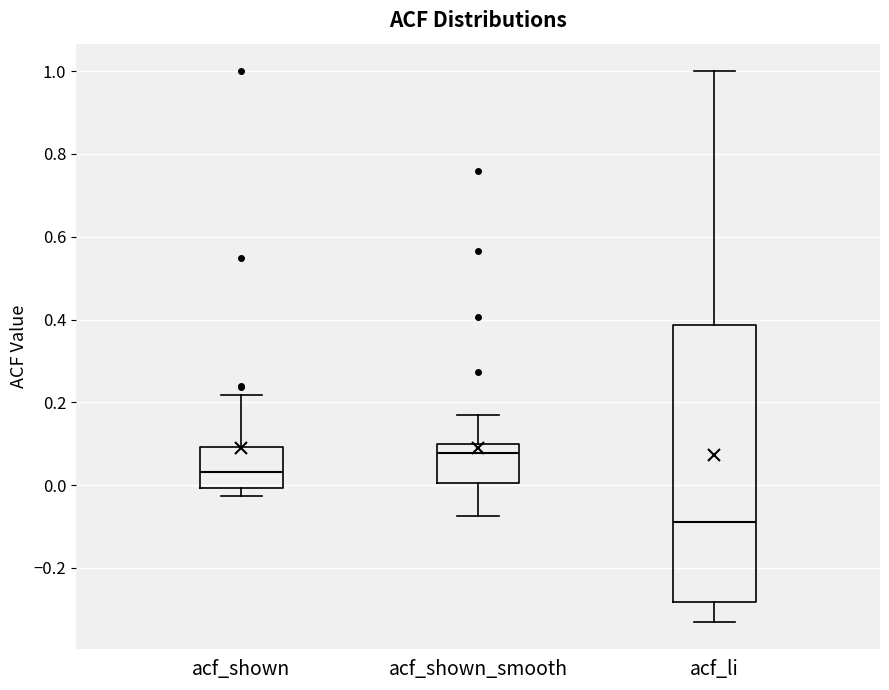

Reading left to right, read every box against the y-axis: the position of its median line, the range the box covers, and the ends of its whiskers. The values are not printed on the chart, so give them approximately, as read against the axis.

acf_shown: median 0.04, box 0.00 to 0.10, whiskers -0.02 to 0.22
acf_shown_smooth: median 0.08, box 0.00 to 0.10, whiskers -0.08 to 0.18
acf_li: median -0.08, box -0.28 to 0.38, whiskers -0.32 to 1.00